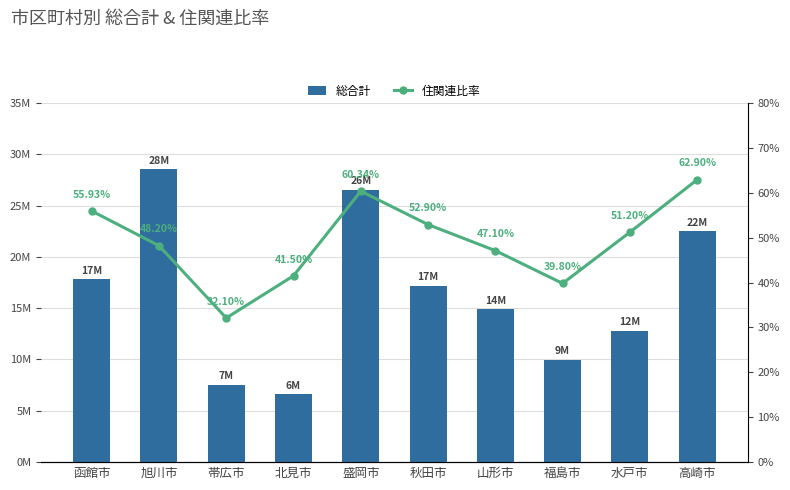

What is the label of the 2nd bar from the left?

旭川市